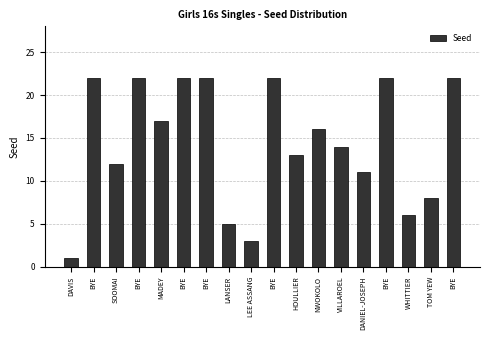

How many bars are there in total?

18